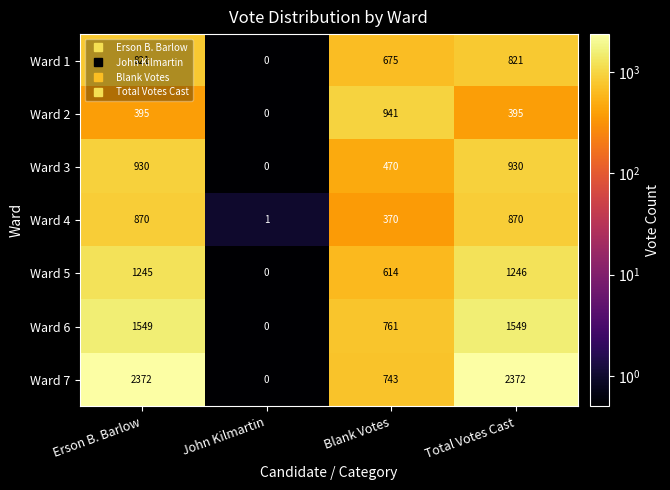

What is the greatest value displayed?

2372